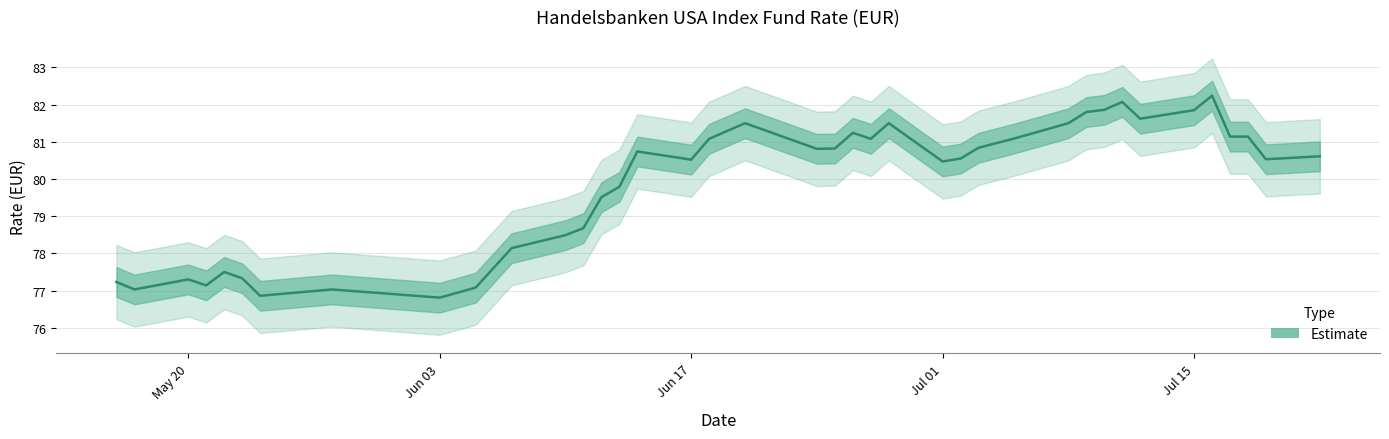

Where is the data nearest to the value 79?

11.06.2024